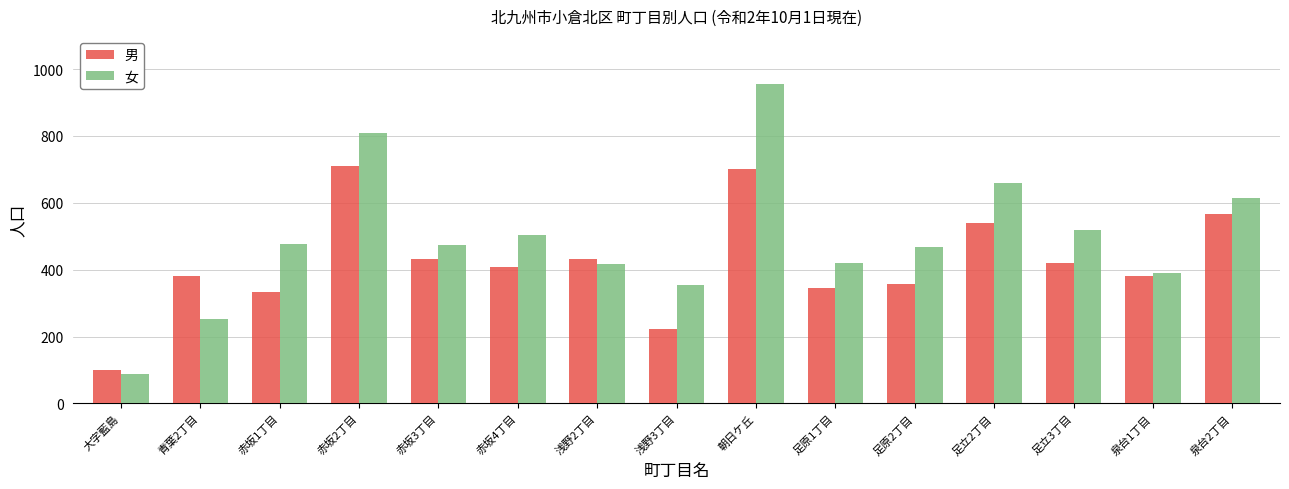

At which label does 女 first exceed 474?

赤坂1丁目